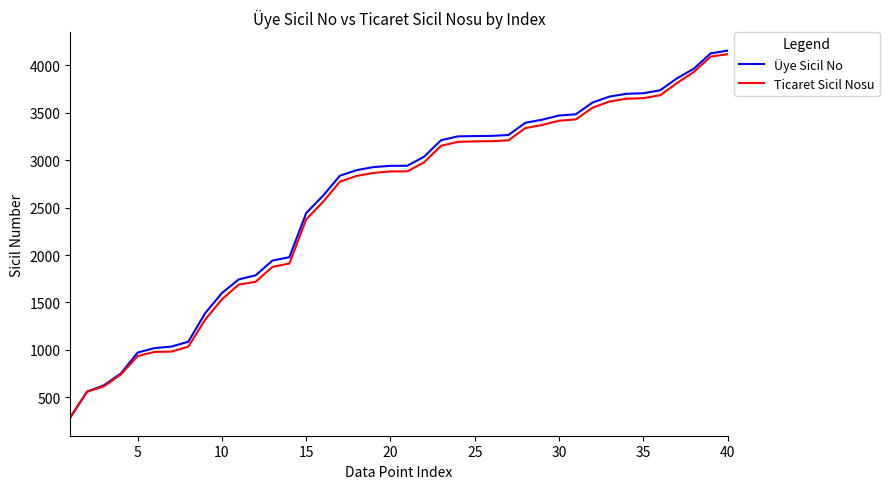

Which series has the largest total across all categories?

Üye Sicil No